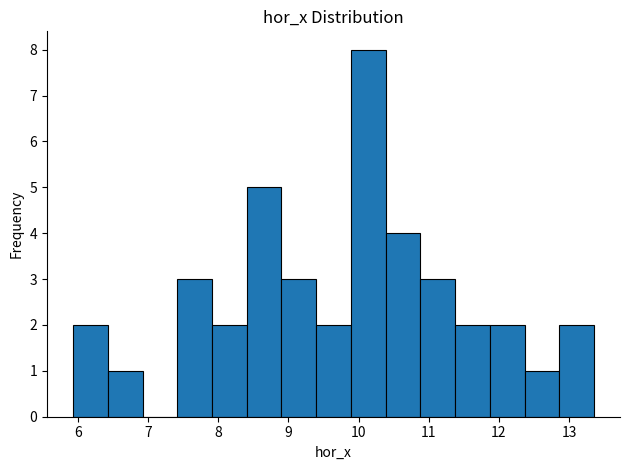

Reading left to right, list every bar in this chart as the range it spans on the x-axis followed by its height. Neither the bar edges nor the heights are printed on the chart, so give them approximately, as read against the axes.

5.9 to 6.4: 2
6.4 to 6.9: 1
6.9 to 7.4: 0
7.4 to 7.9: 3
7.9 to 8.4: 2
8.4 to 8.9: 5
8.9 to 9.4: 3
9.4 to 9.9: 2
9.9 to 10.4: 8
10.4 to 10.9: 4
10.9 to 11.4: 3
11.4 to 11.9: 2
11.9 to 12.4: 2
12.4 to 12.9: 1
12.9 to 13.4: 2